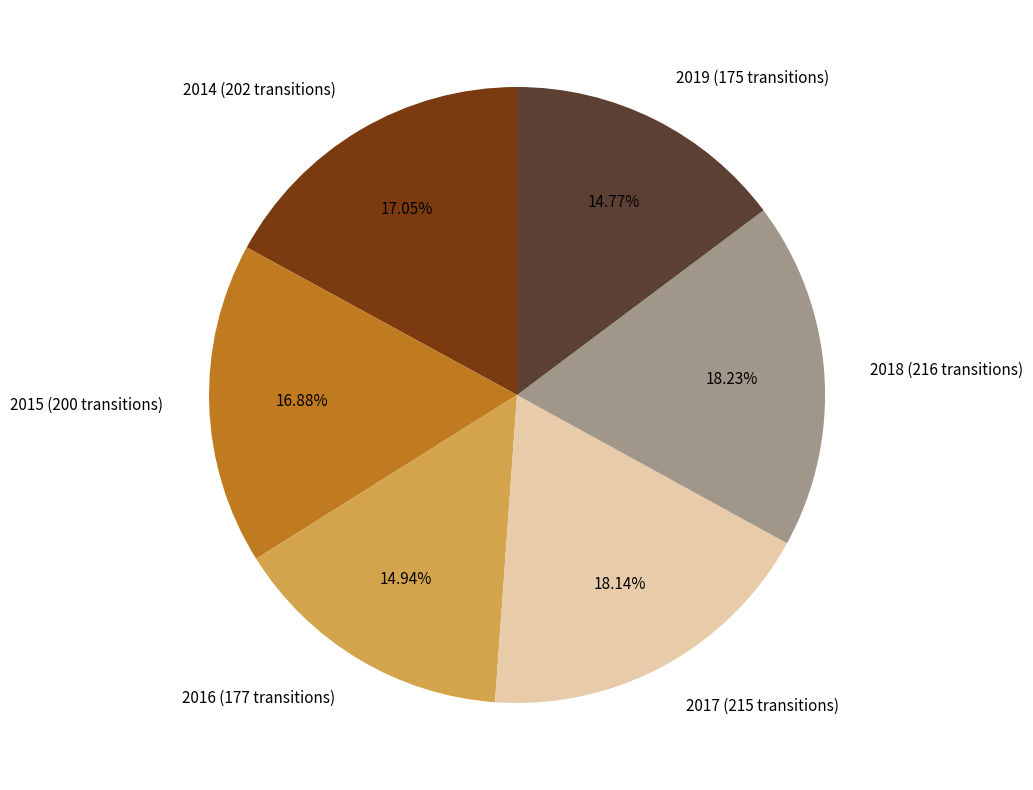

Does any single category account for the majority?

No